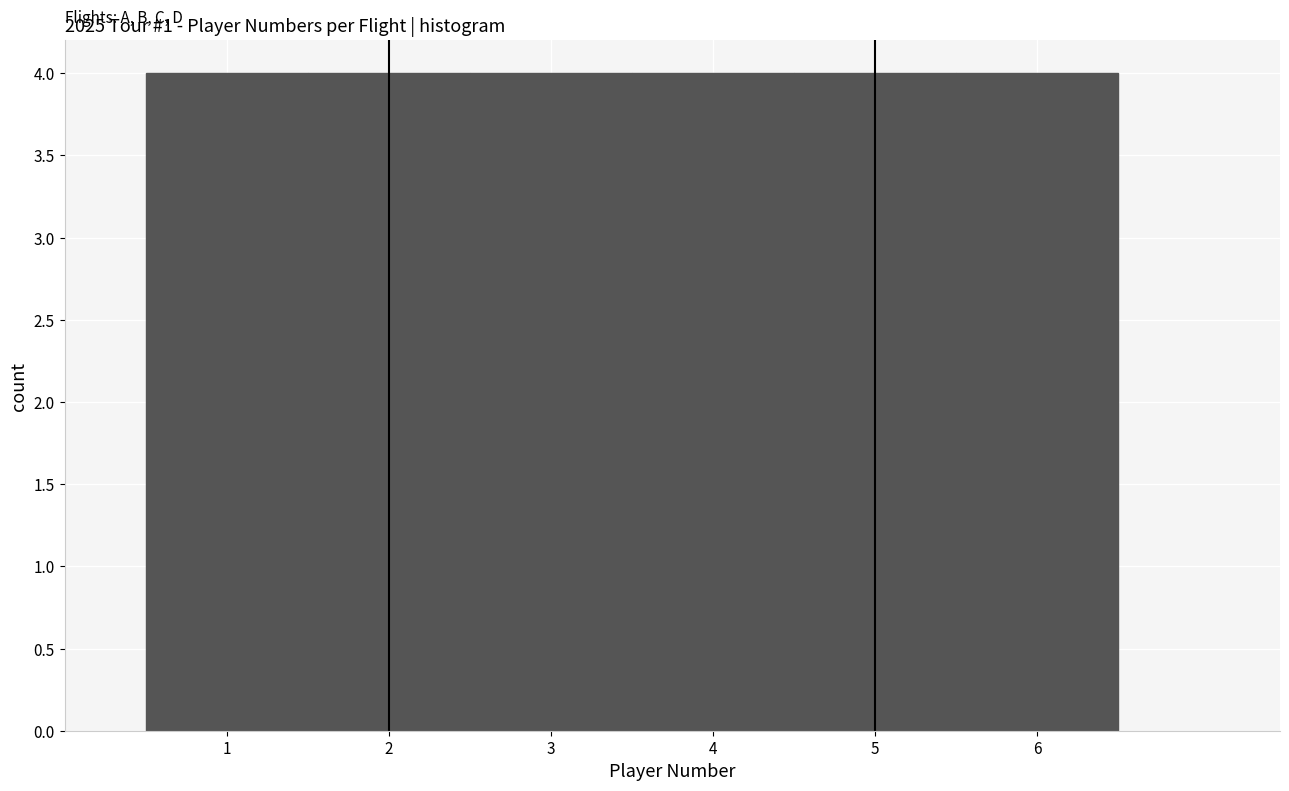

Reading left to right, transcribe this chart: for each bar, give the range it covers on the x-axis and its height. The values are not printed on the chart, so give them approximately, as read against the axis.

0.5 to 1.5: 4
1.5 to 2.5: 4
2.5 to 3.5: 4
3.5 to 4.5: 4
4.5 to 5.5: 4
5.5 to 6.5: 4